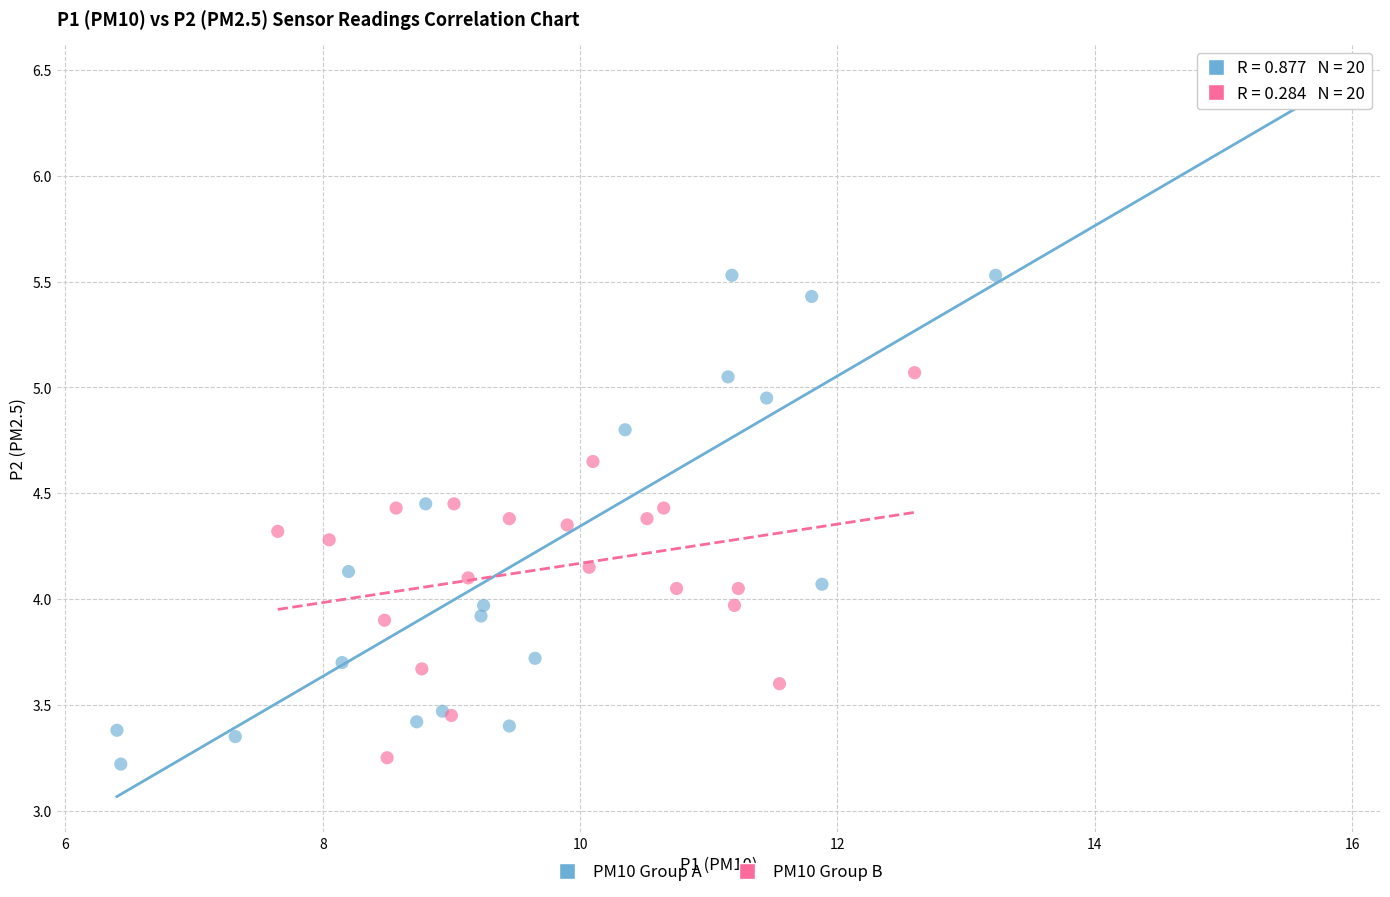

Which series contains the highest Y value?

PM10 Group A